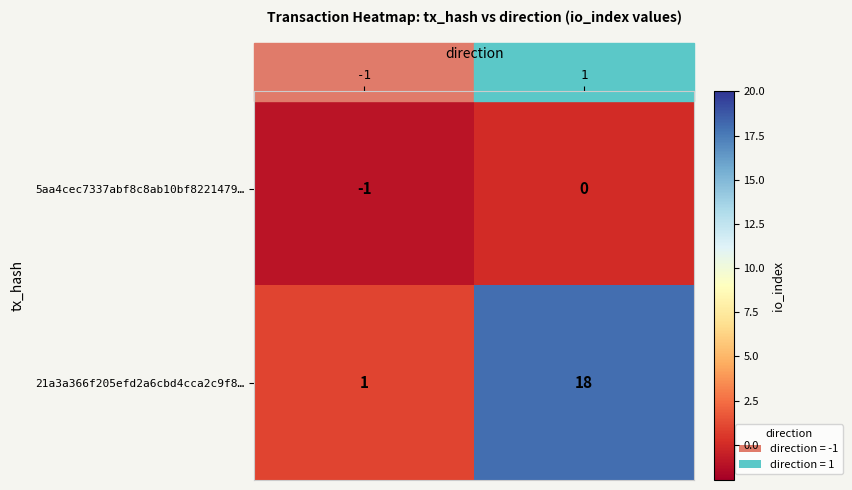

At which category does the chart reach its peak across all series?

1